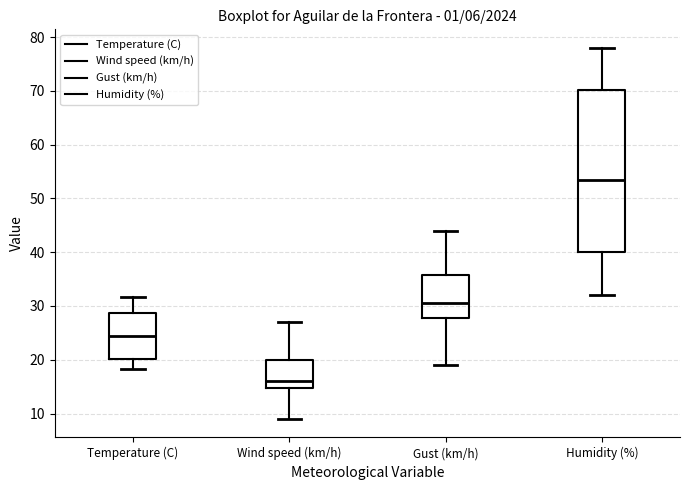

Reading left to right, transcribe this box plot: for each box, give where its median line is, the range the box spans, and where its two whiskers end, as read against the y-axis. The values are not printed on the chart, so give them approximately, as read against the axis.

Temperature (C): median 25, box 20 to 29, whiskers 18 to 32
Wind speed (km/h): median 16, box 15 to 20, whiskers 9 to 27
Gust (km/h): median 31, box 28 to 36, whiskers 19 to 44
Humidity (%): median 54, box 40 to 70, whiskers 32 to 78